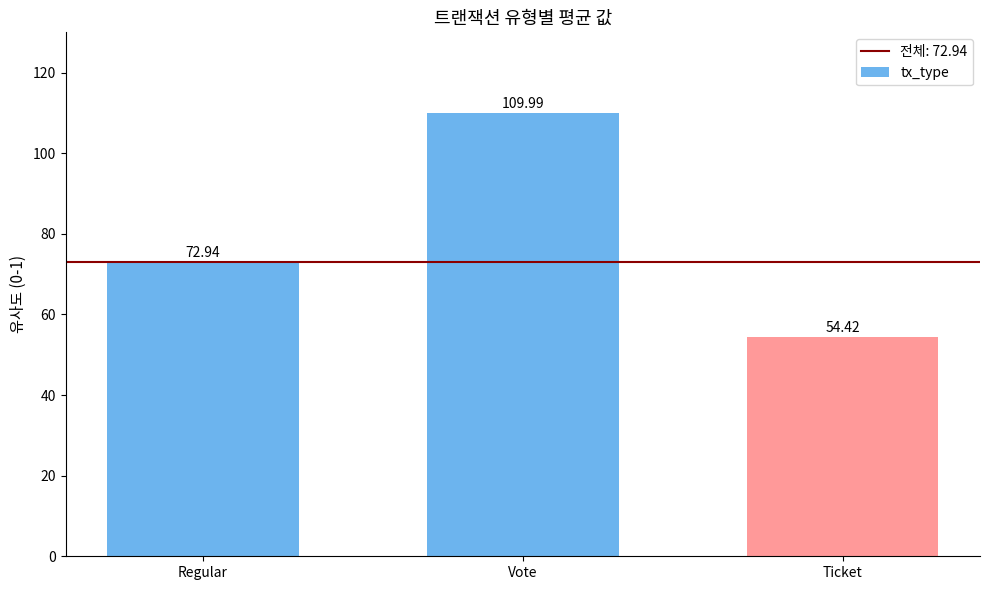

Reading right to left, list all the values displayed in this chart.

54.4	110.0	72.9